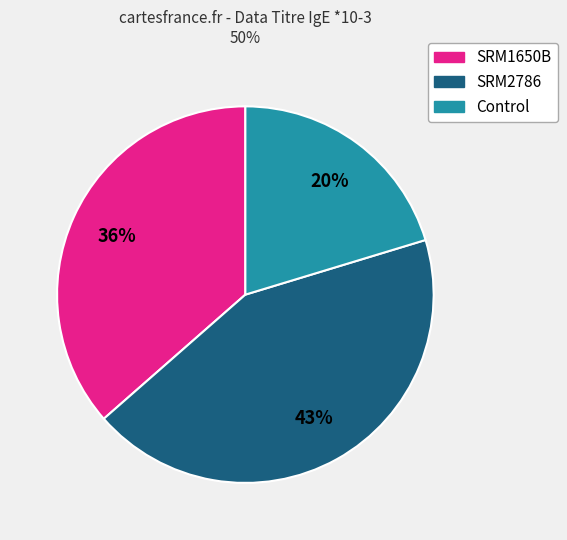

The Control slice represents 20% of the pie. True or false?

True